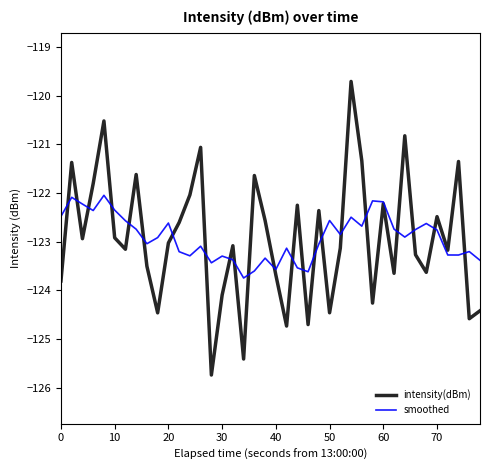

What is the smallest value displayed?

-125.7